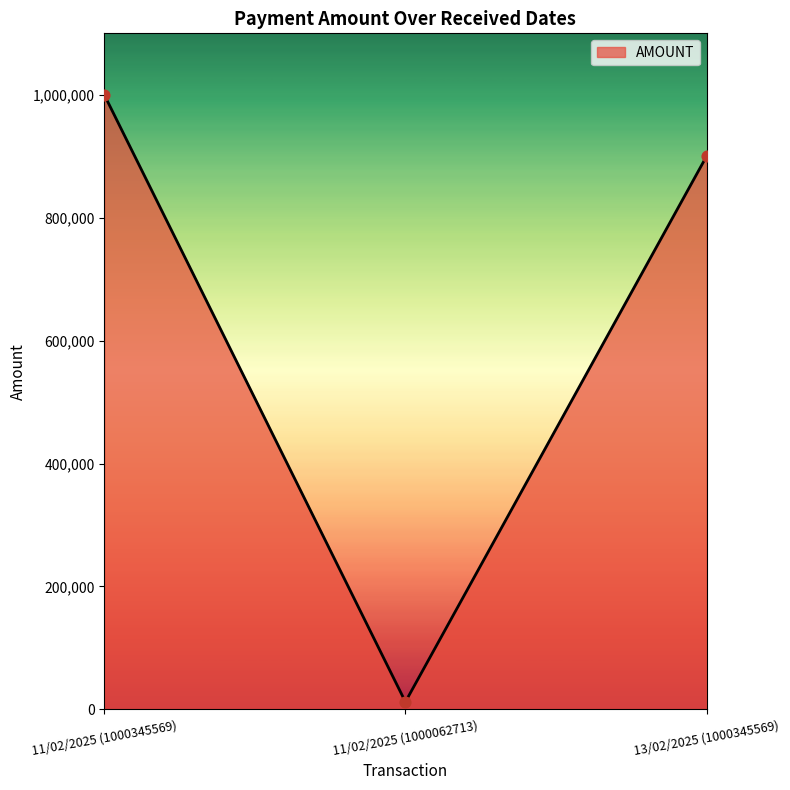

Approximately how many times larger is the value at 11/02/2025 (1000345569) compared to 11/02/2025 (1000062713)?

81.5